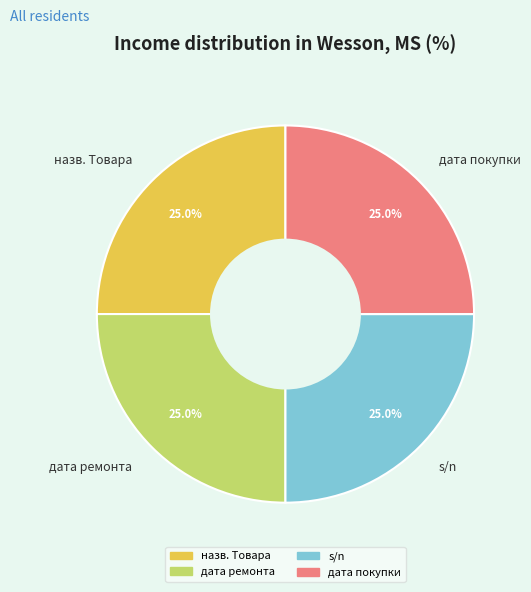

Count the number of slices in the pie.

4